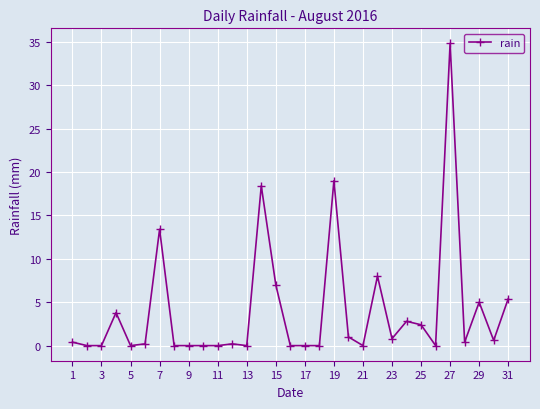

What is the maximum value shown in the chart?

34.8